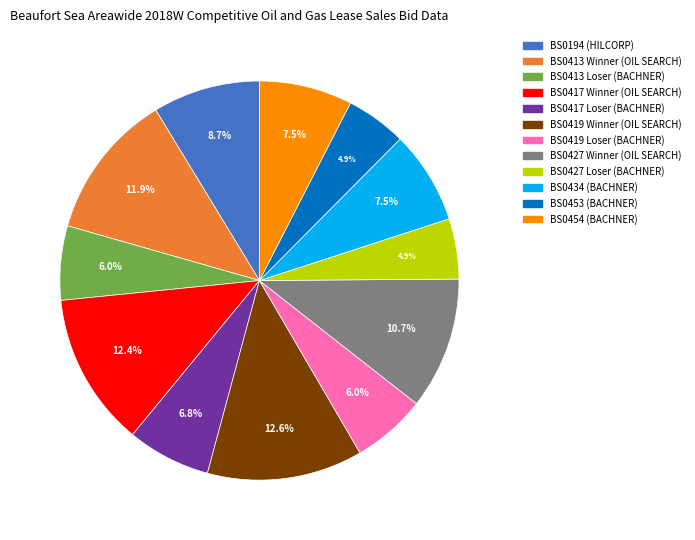

Is BS0427 Loser (BACHNER) the majority of the pie?

No